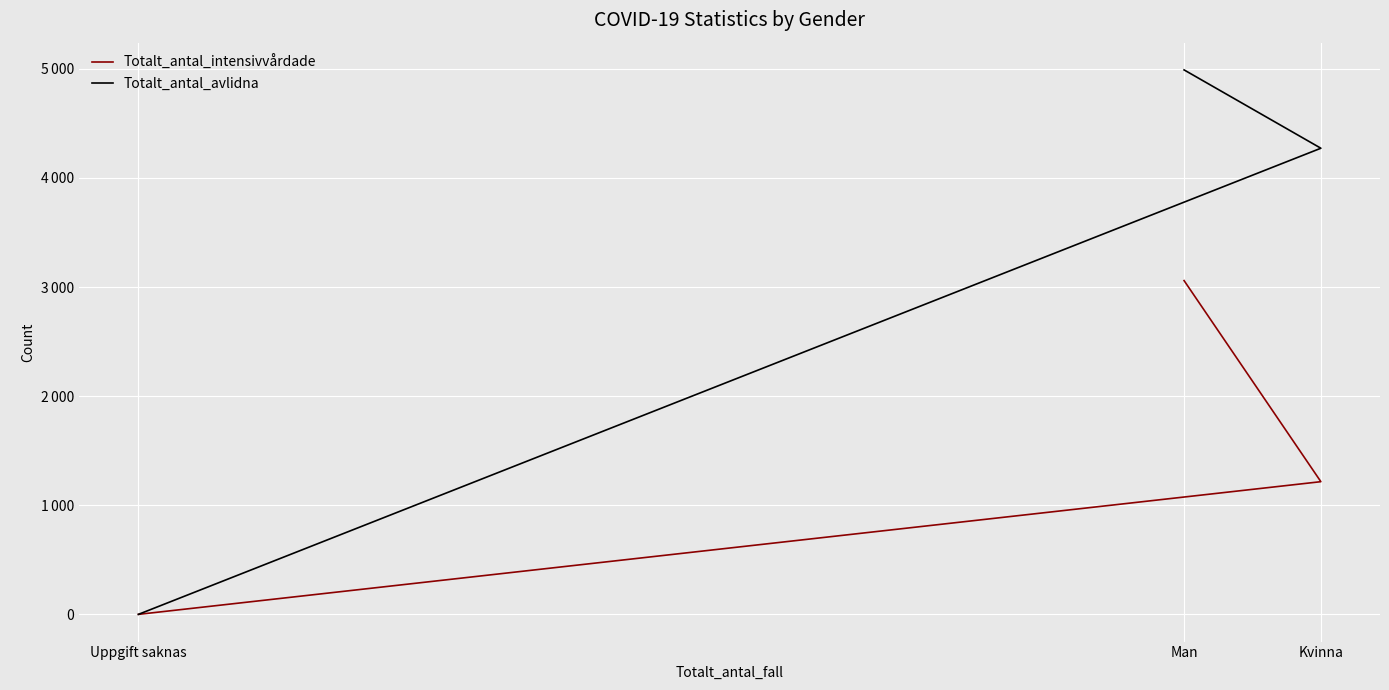

Rank the series at Kvinna from highest to lowest value.

Totalt_antal_avlidna, Totalt_antal_intensivvårdade